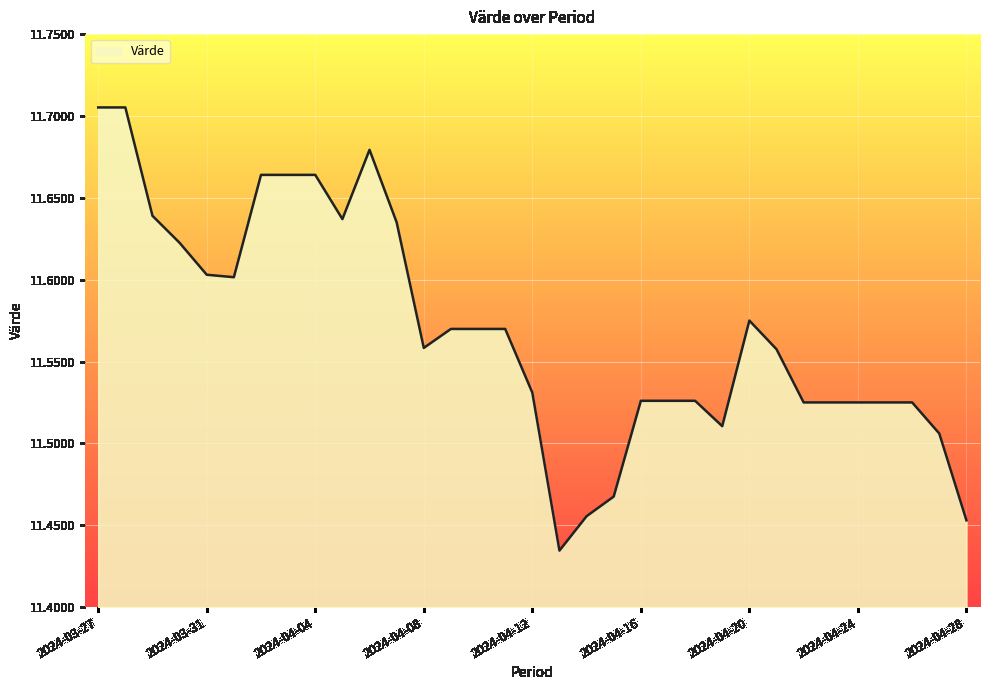

What is the difference between the maximum and minimum values?

0.3